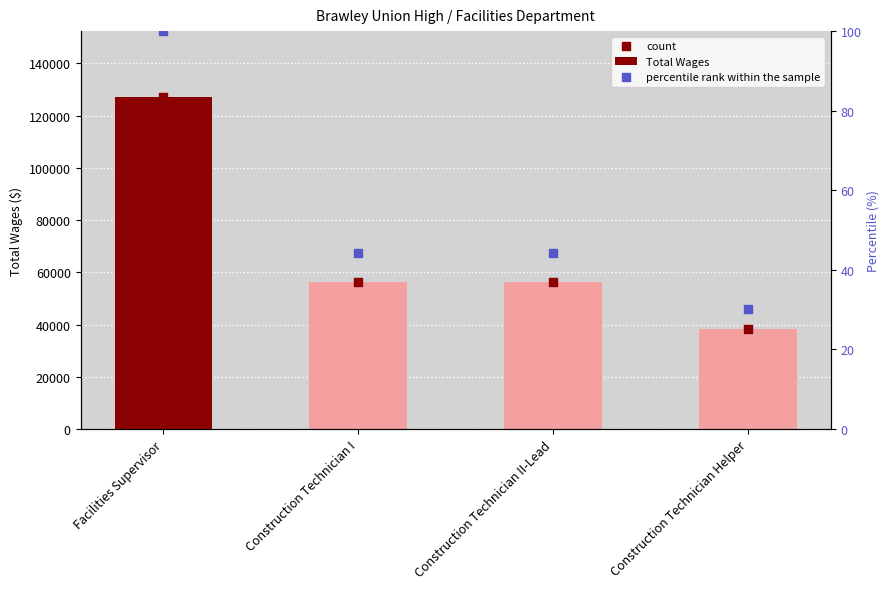

What are all the series names shown in the legend?

Total Wages, count, percentile rank within the sample